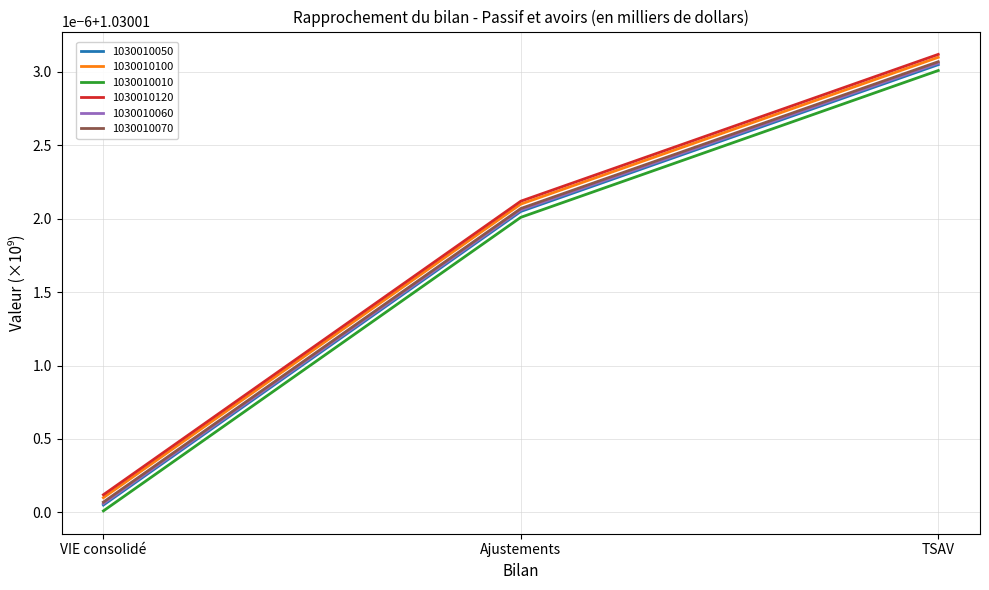

Between Ajustements and TSAV, which series saw the biggest shift?

1030010070